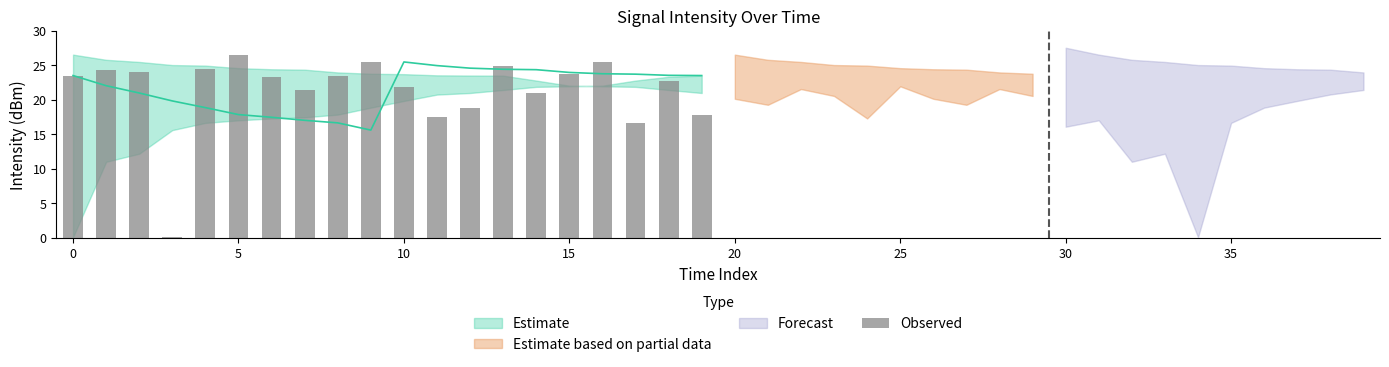

What is the value of the 4th bar from the left?

0.1